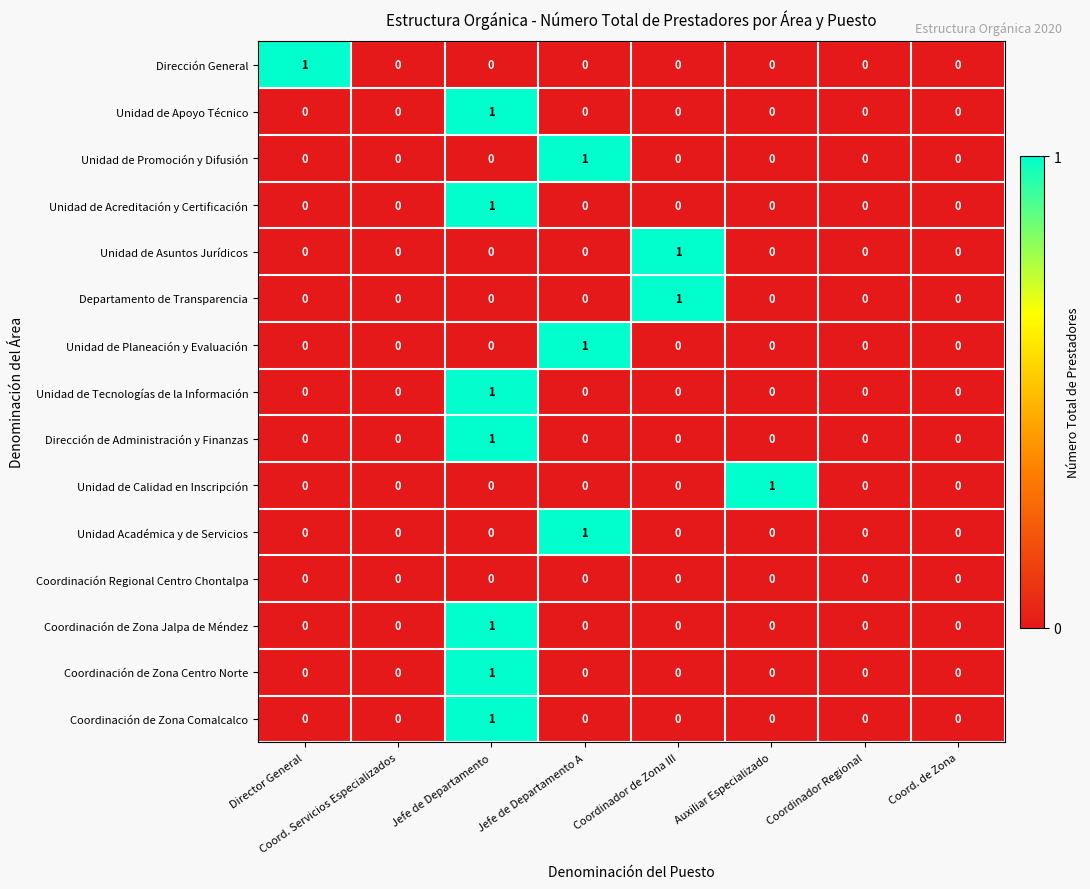

The value of Unidad de Asuntos Jurídicos at Coordinador de Zona III is 1. True or false?

True